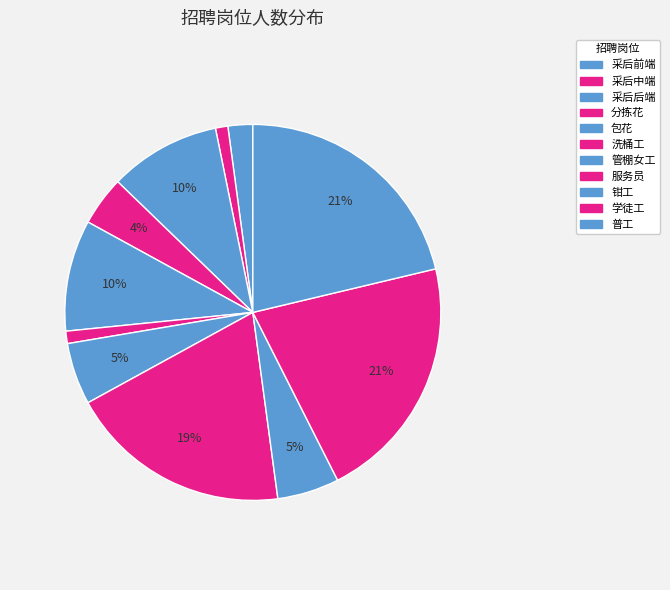

What percentage is the 采后中端 slice, to the nearest percent?

1%